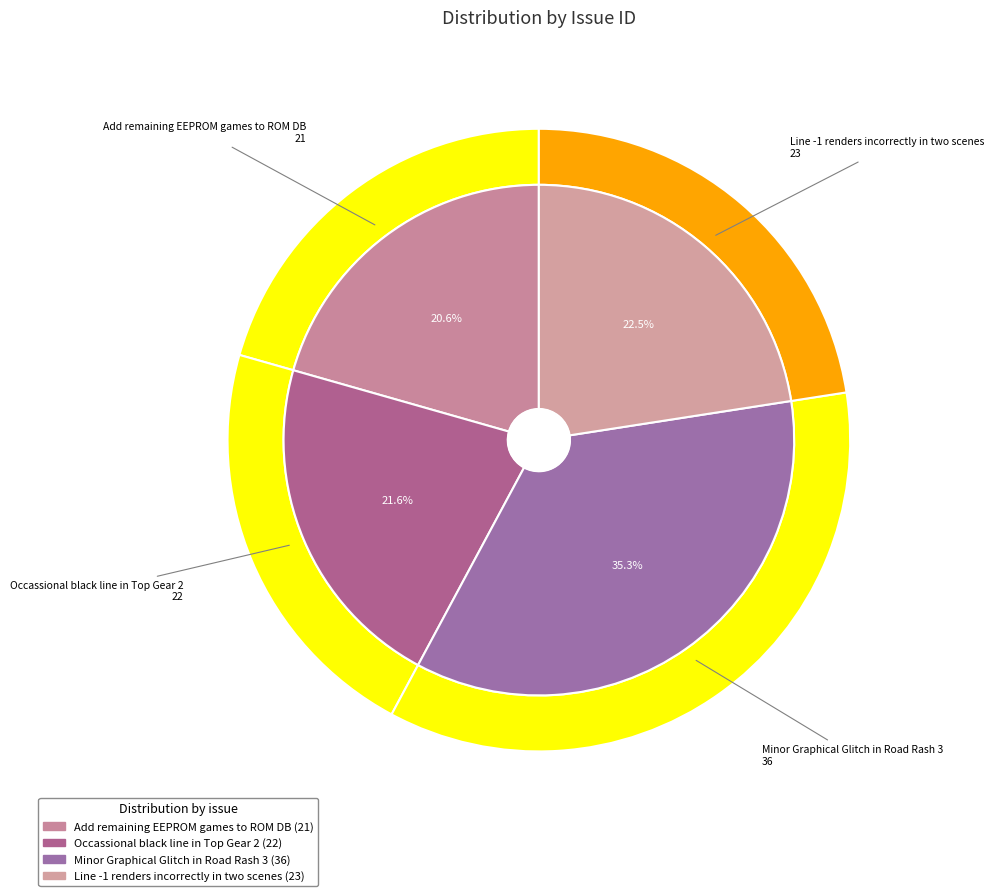

How many segments does this pie chart have?

4